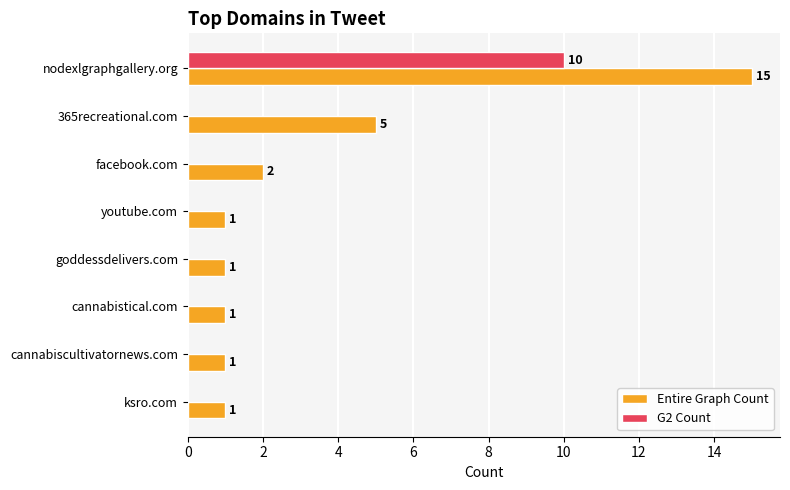

At which category is the sum across all series the highest?

nodexlgraphgallery.org